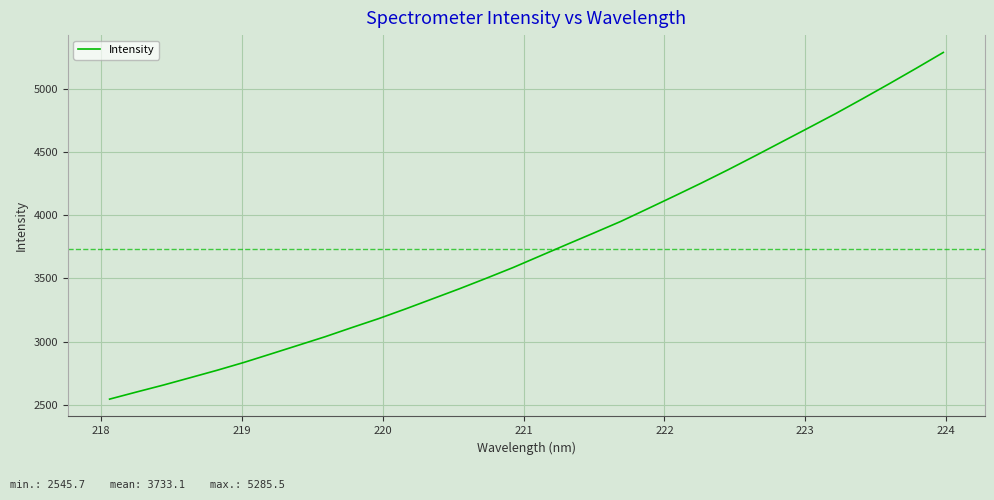

What is the difference between the maximum and minimum values?

2739.8